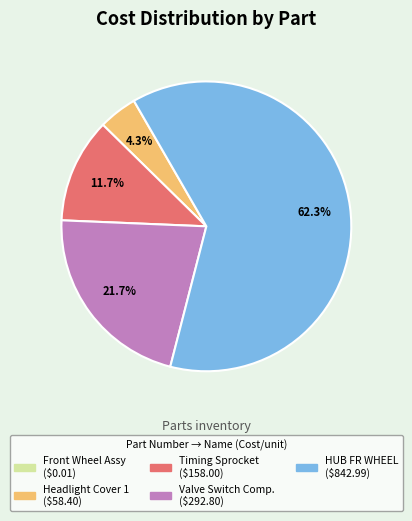

Does any single category account for the majority?

Yes